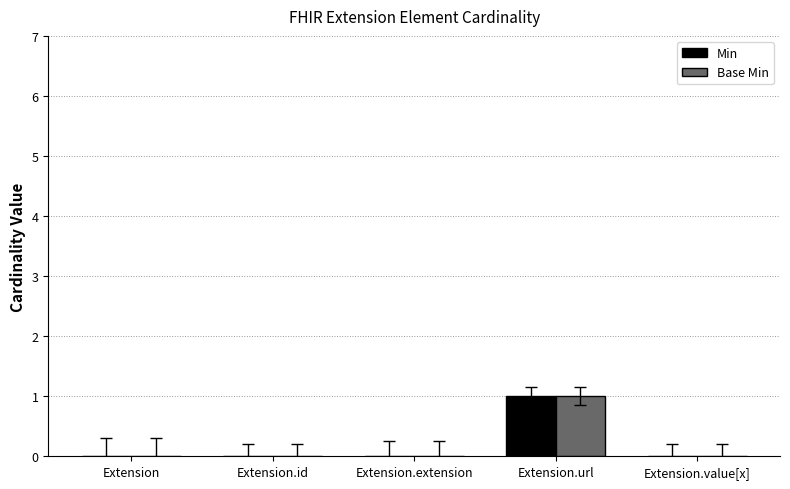

Which label corresponds to the largest value in the chart?

Extension.url